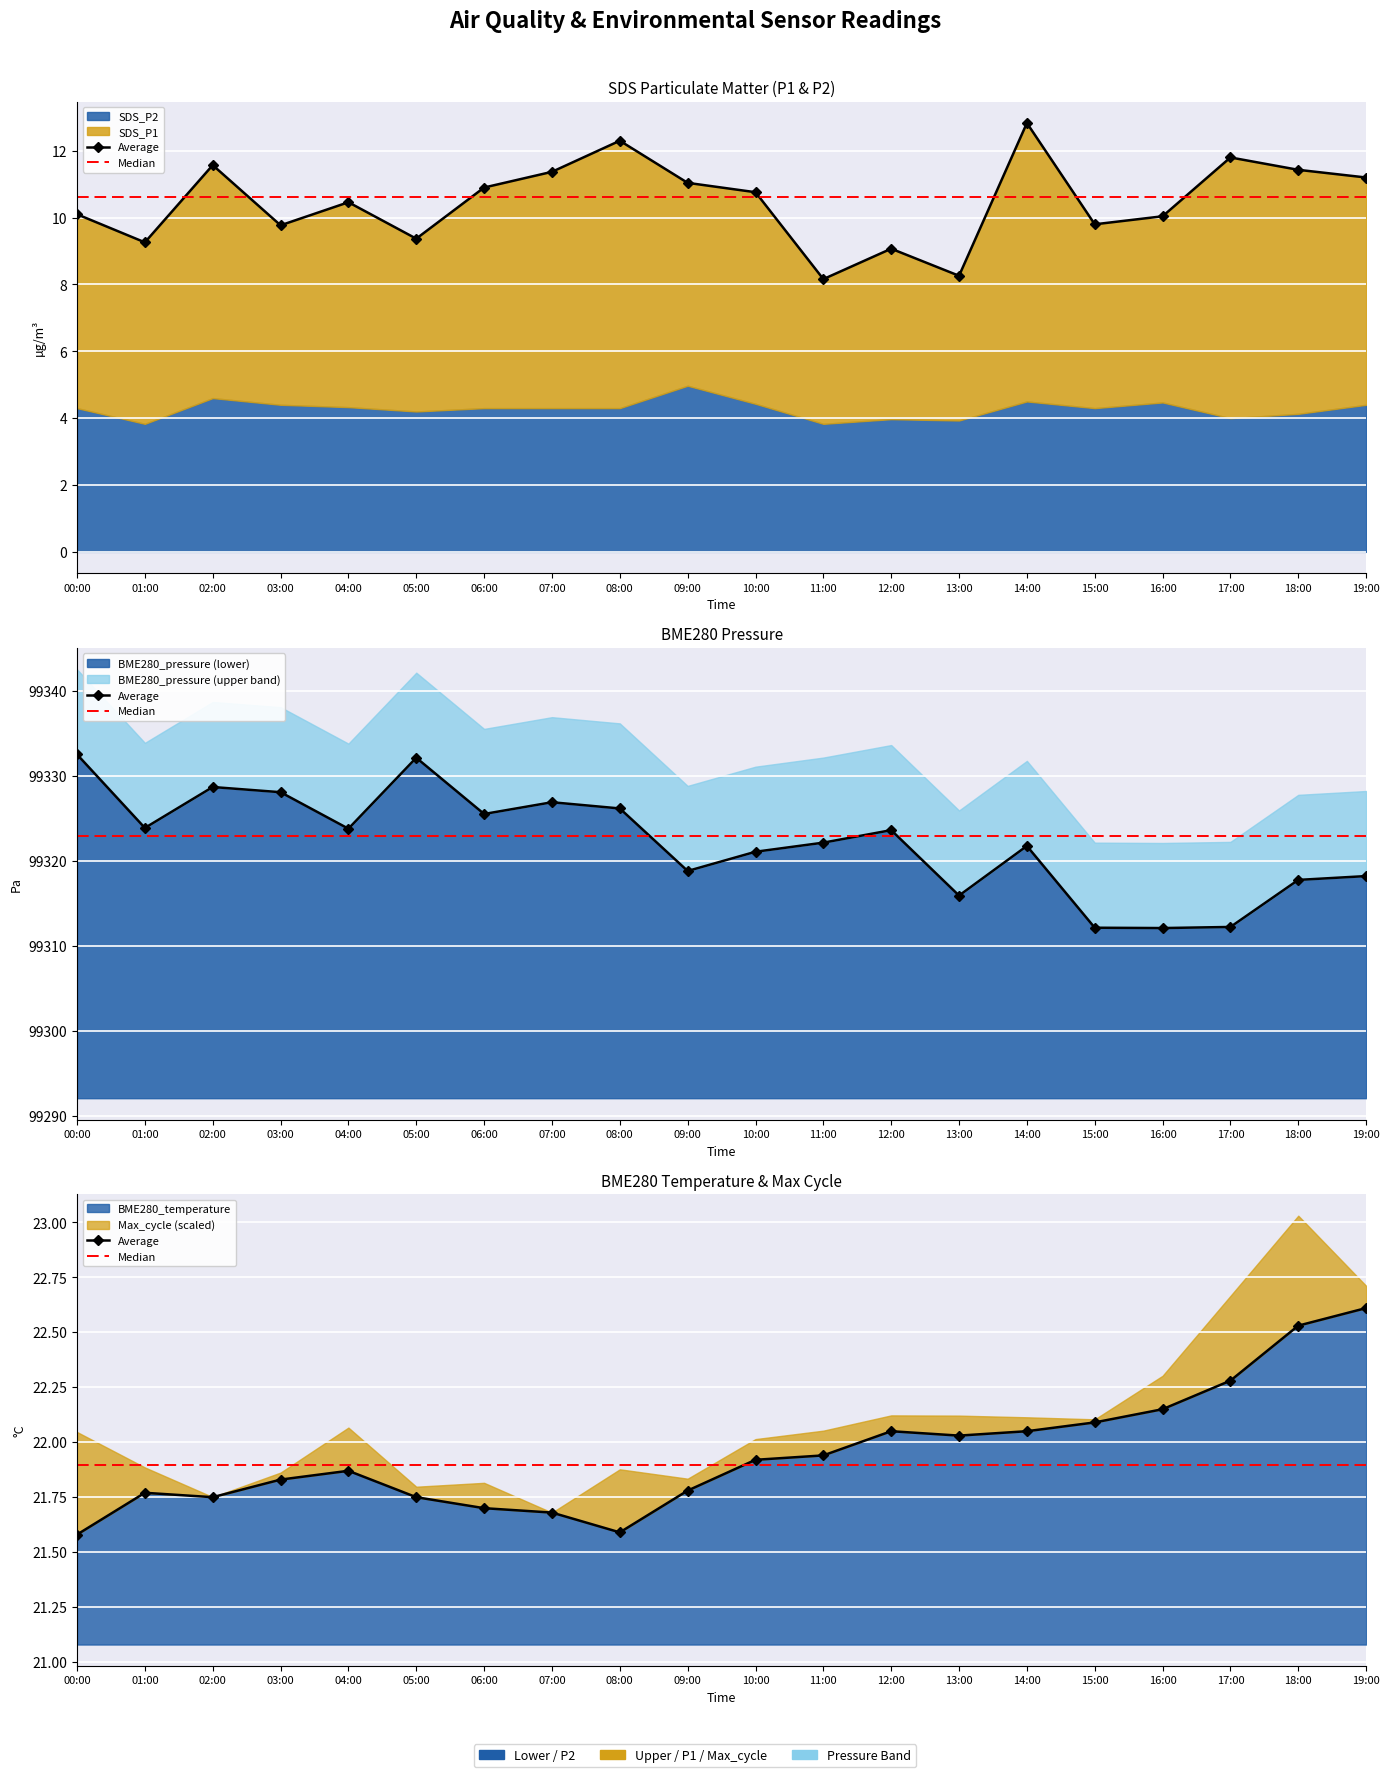

How many times do Median and Average cross each other?

1